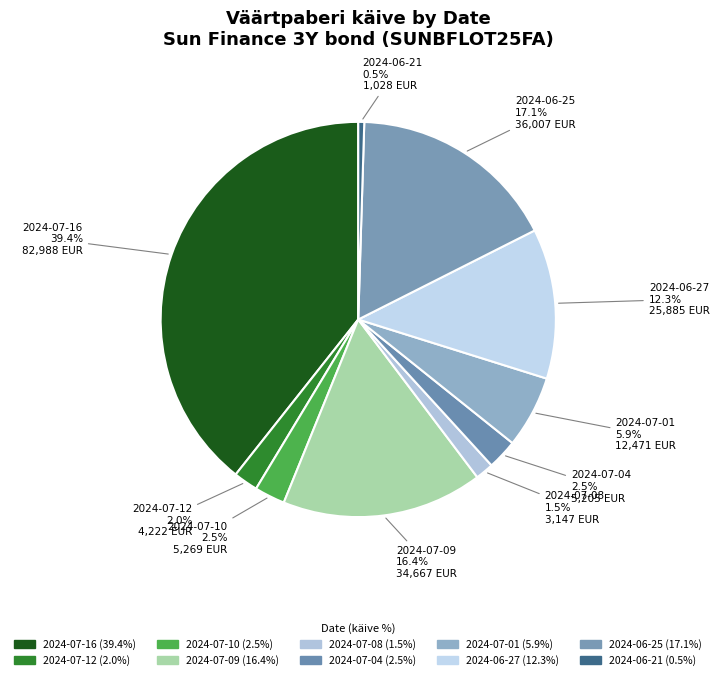

True or false: 2024-07-04 accounts for 10% of the total.

False